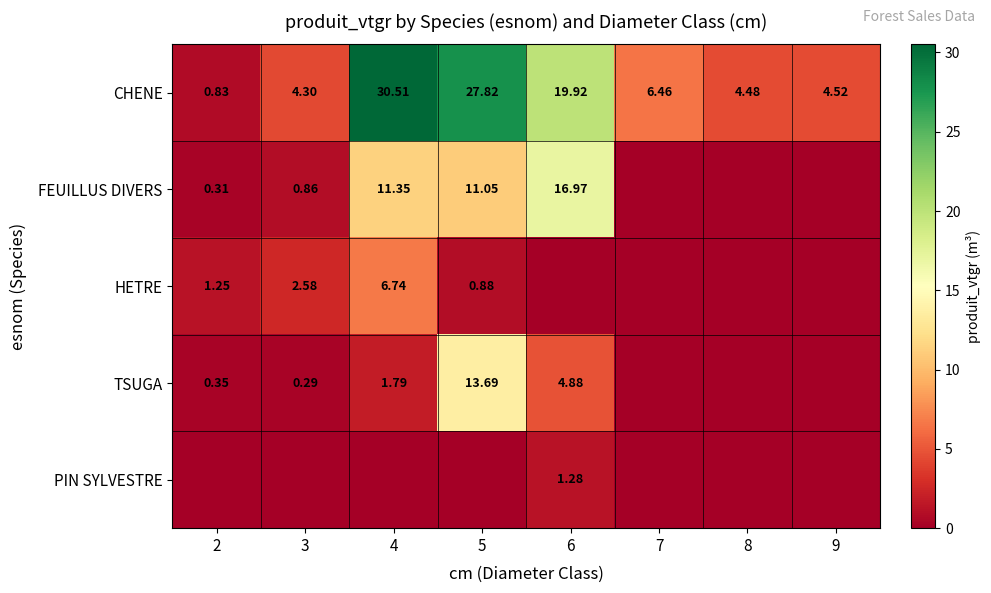

Is the value of CHENE at 9 greater than the value of HETRE at 4?

No